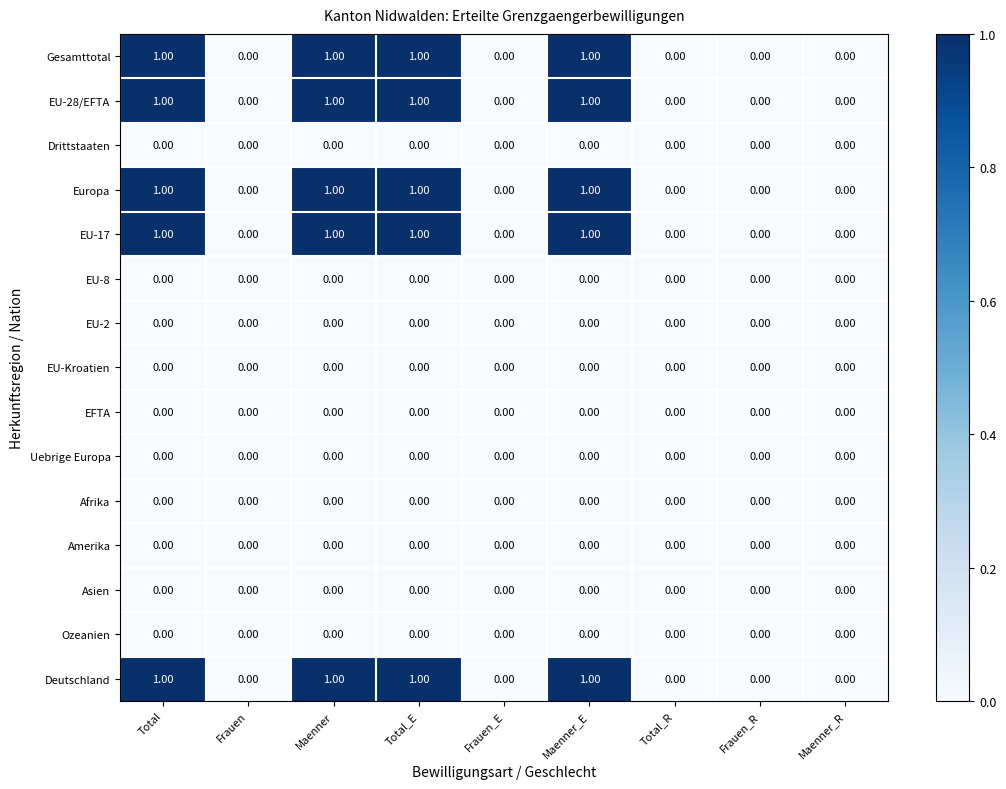

What is the total value across all series at Maenner_E?

5